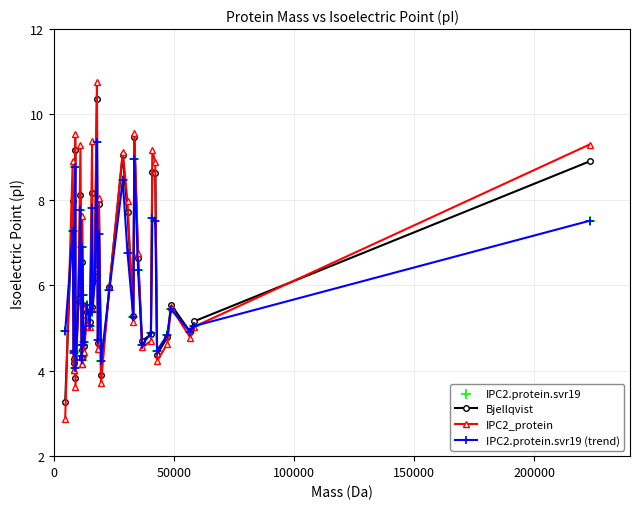

True or false: IPC2.protein.svr19 (trend) has more than 0 interior local peaks.

True